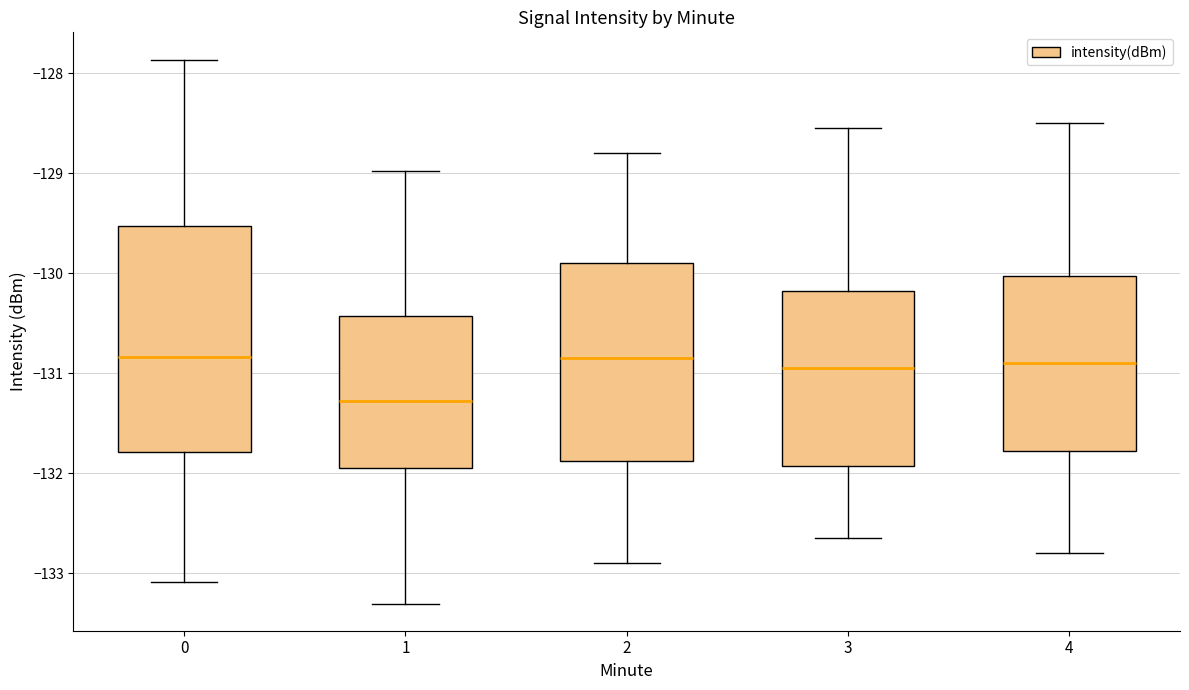

Where is the upper edge of the box at x = 1 on the y-axis? The values are not printed on the chart, so give them approximately, as read against the axis.

-130.4